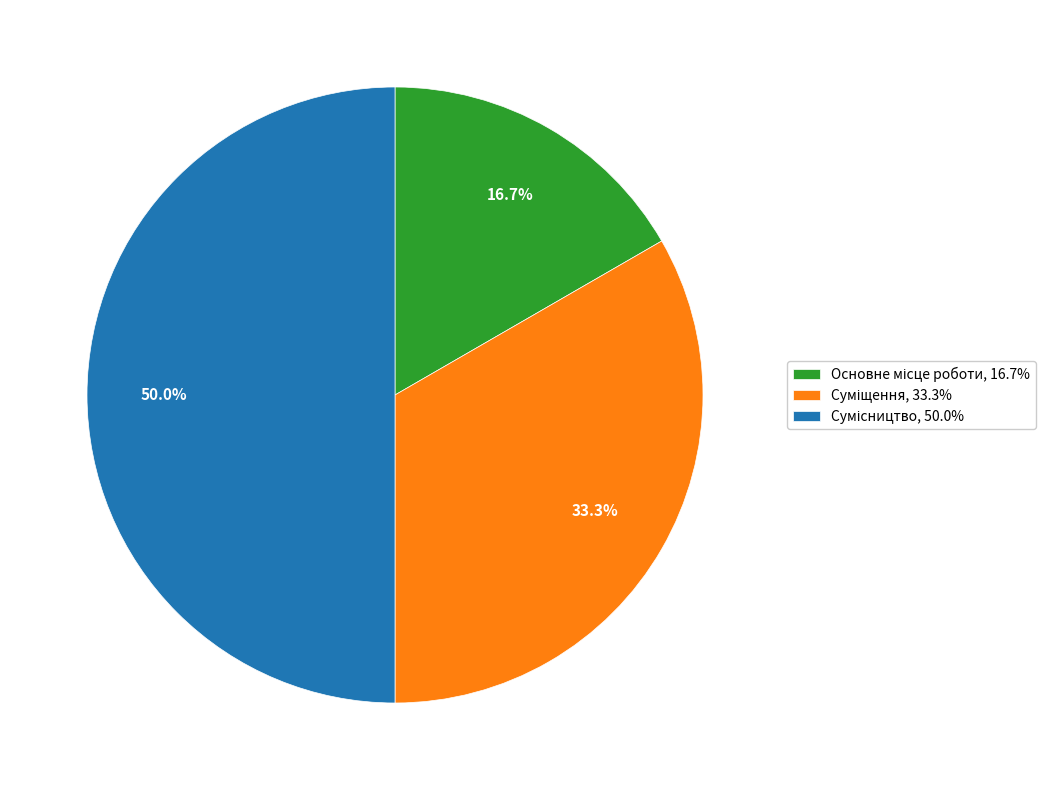

What percentage is the Сумісництво slice, to the nearest percent?

50%